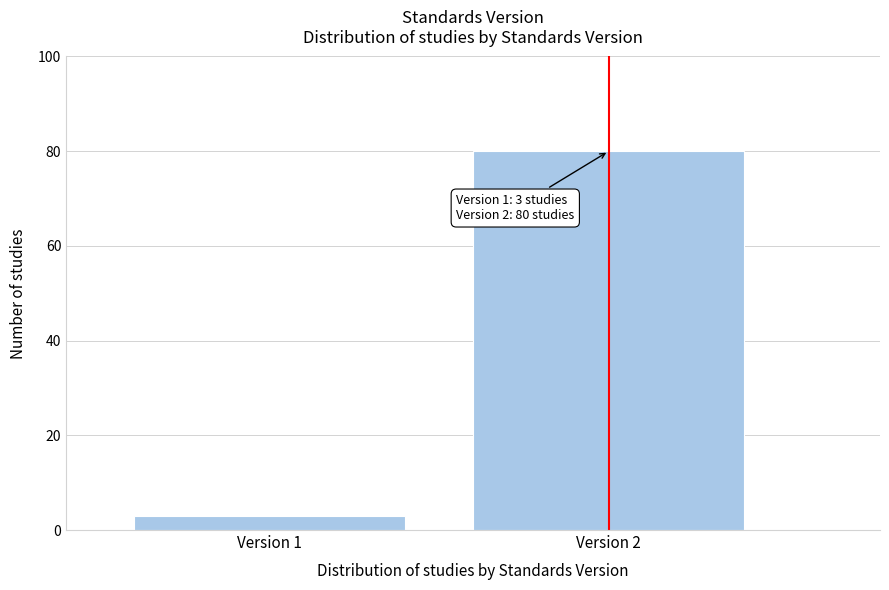

Reading left to right, extract all data points from this chart.

3	80